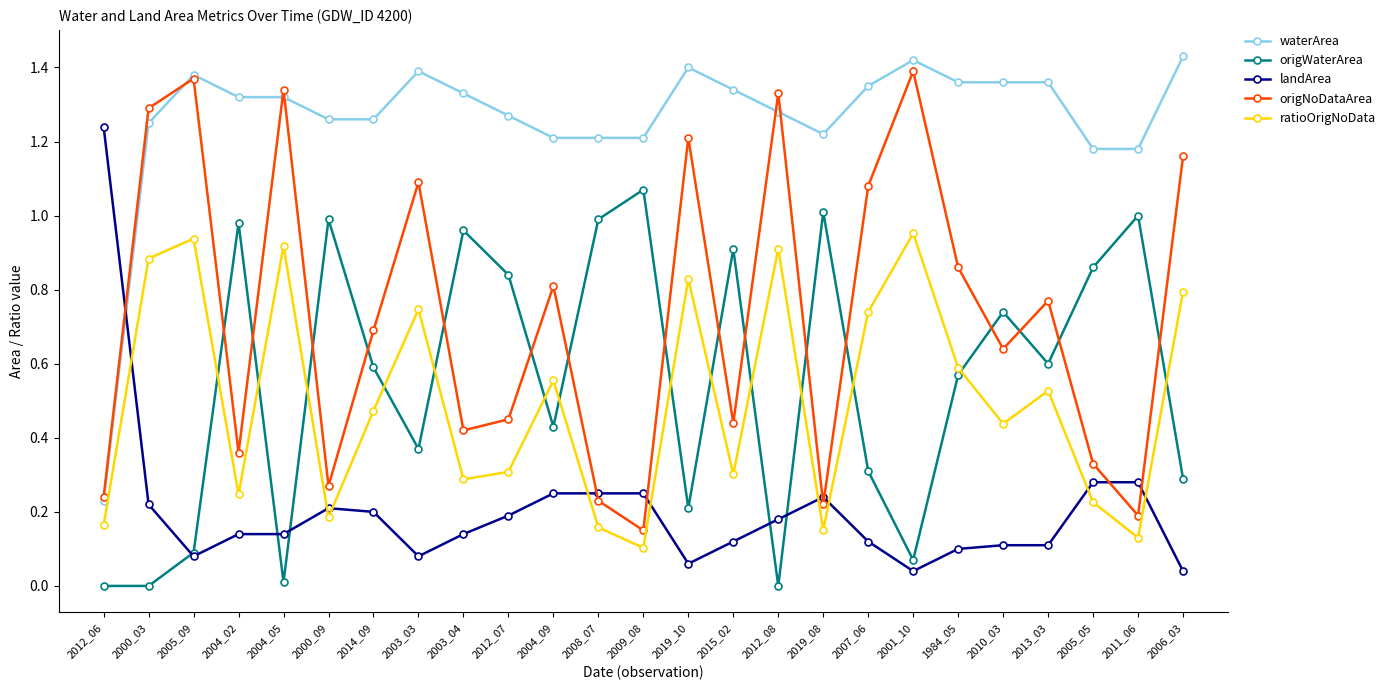

The value of ratioOrigNoData at 2006_03 is 0.8. True or false?

True